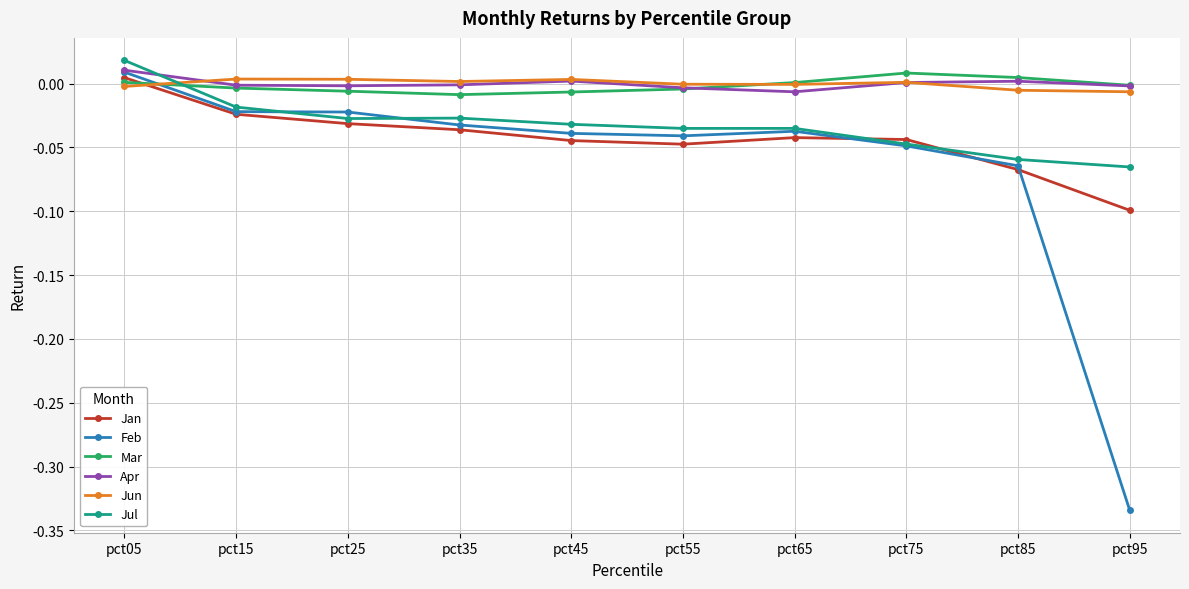

What are all the series names shown in the legend?

Jan, Feb, Mar, Apr, Jun, Jul